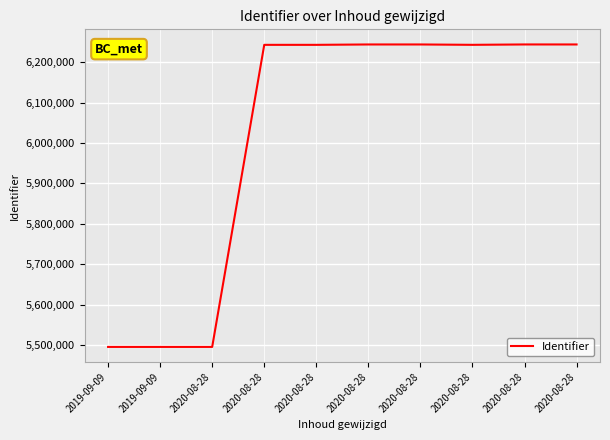

Is this an area chart (filled region under the line)?

No